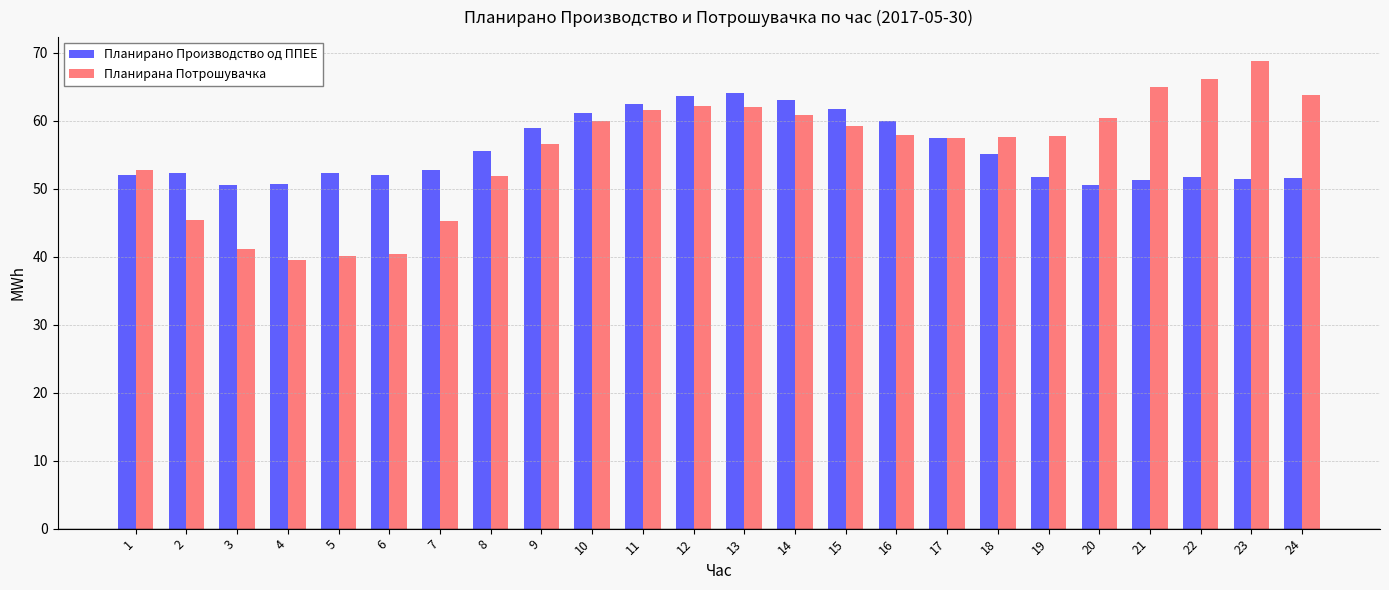

What is the difference between the second highest and minimum values in the Планирана Потрошувачка series?

26.5